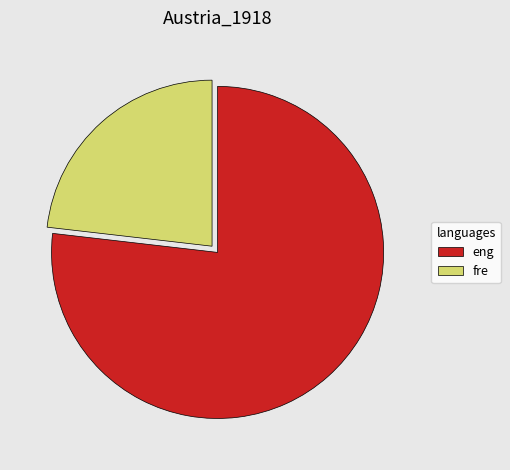

Does any single category account for the majority?

Yes